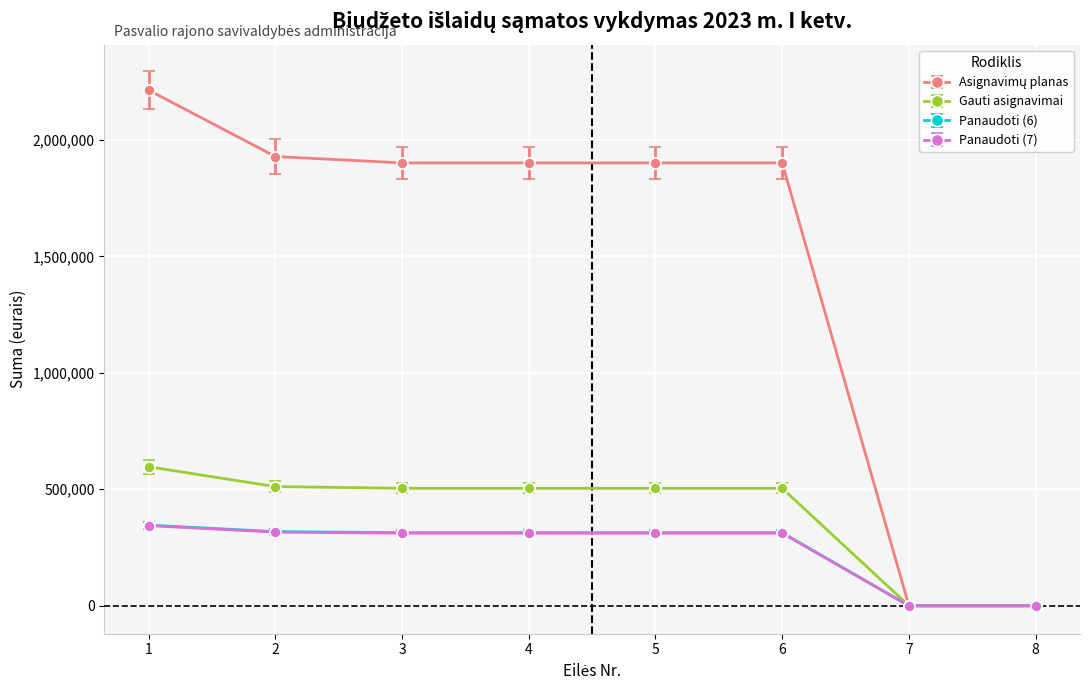

Is the value of Panaudoti (6) at 2 greater than the value of Panaudoti (7) at 7?

Yes